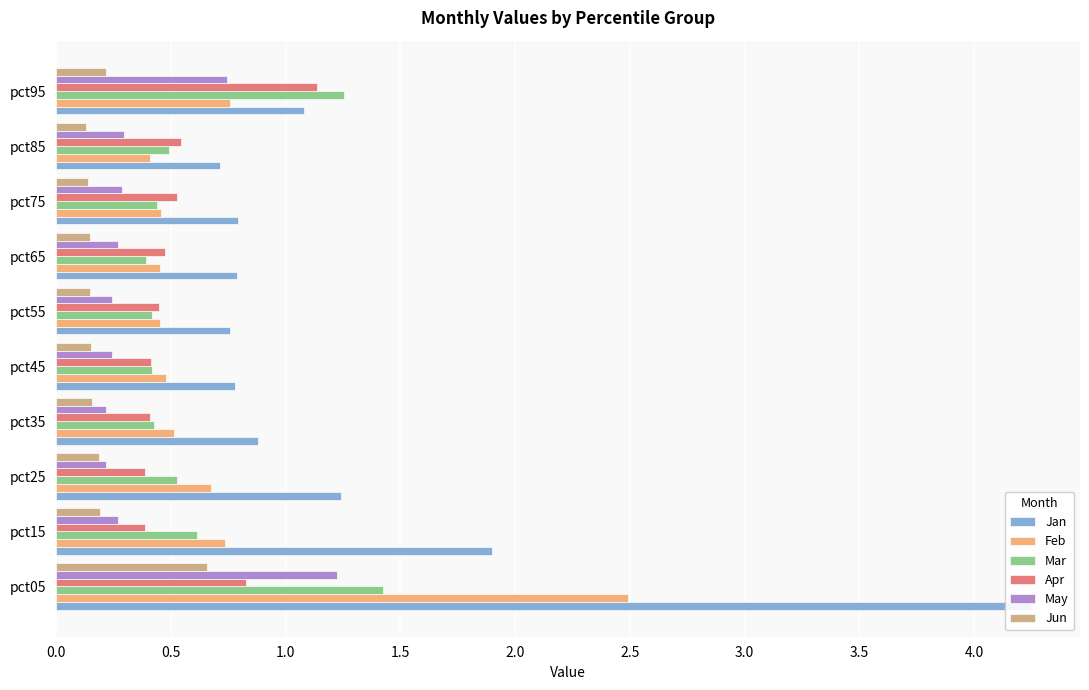

Is it true that Apr equals 0.6 at pct25?

False